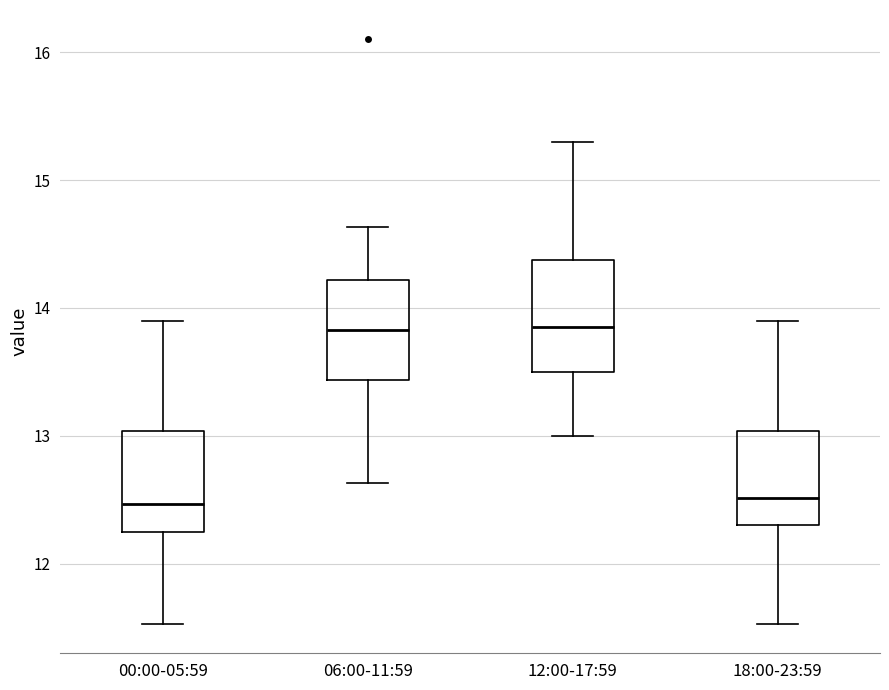

Reading left to right, transcribe this box plot: for each box, give where its median line is, the range the box spans, and where its two whiskers end, as read against the y-axis. The values are not printed on the chart, so give them approximately, as read against the axis.

00:00-05:59: median 12.5, box 12.2 to 13.0, whiskers 11.5 to 13.9
06:00-11:59: median 13.8, box 13.4 to 14.2, whiskers 12.6 to 14.6
12:00-17:59: median 13.9, box 13.5 to 14.4, whiskers 13.0 to 15.3
18:00-23:59: median 12.5, box 12.3 to 13.0, whiskers 11.5 to 13.9